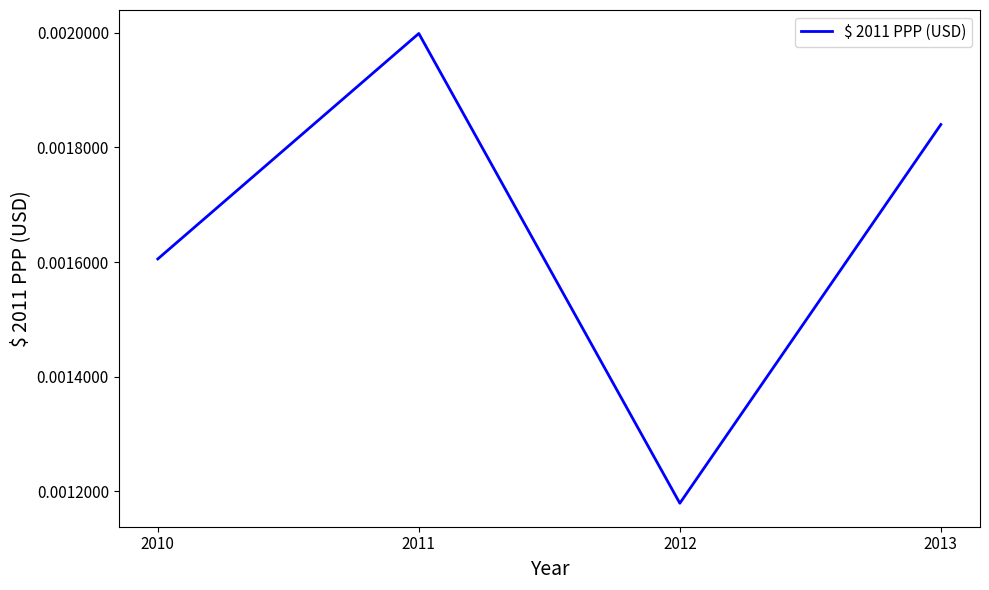

Which has a higher value, 2010 or 2012?

2010